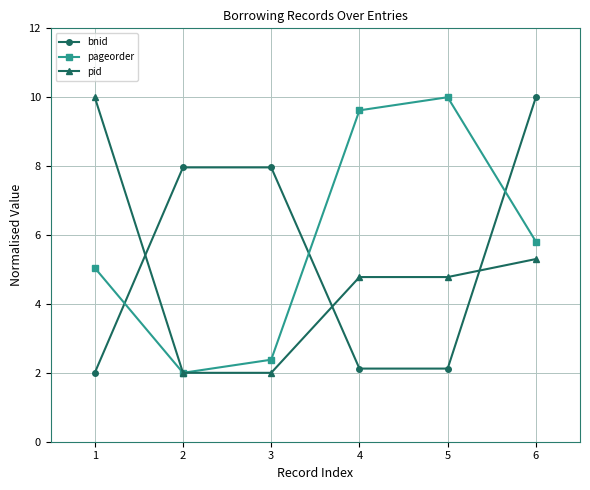

What is the approximate value of pageorder at 4?

9.6